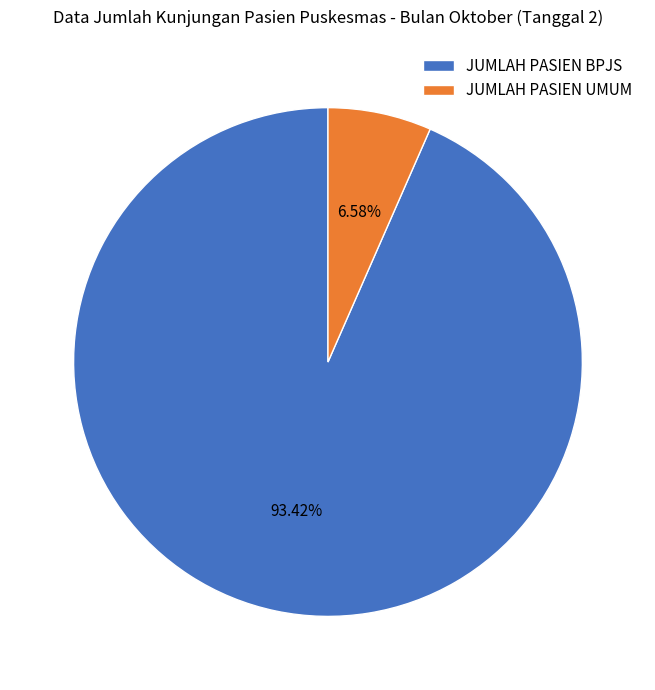

Which slice is the largest?

JUMLAH PASIEN BPJS